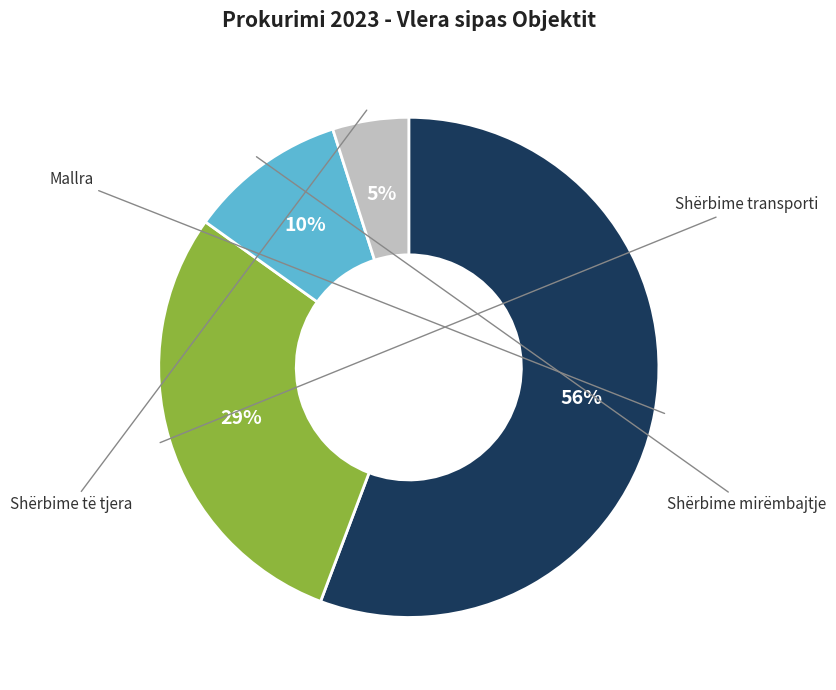

To the nearest percent, what is the average slice percentage?

25%